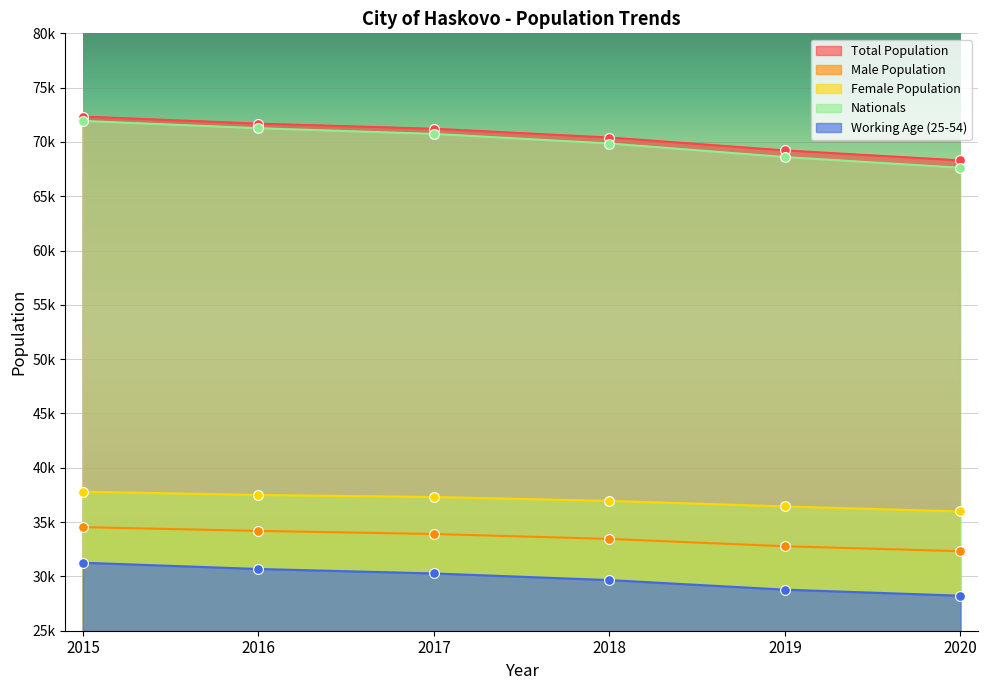

Which series has the widest spread of Y values?

Nationals